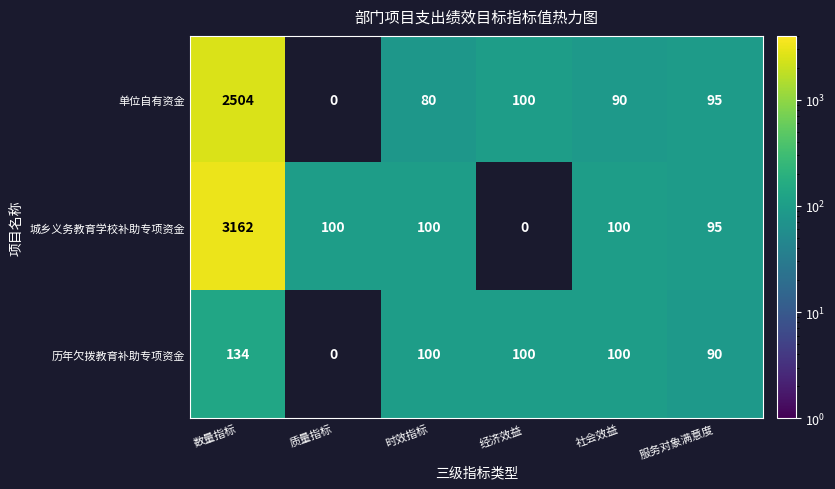

Between 质量指标 and 经济效益, which is larger?

经济效益